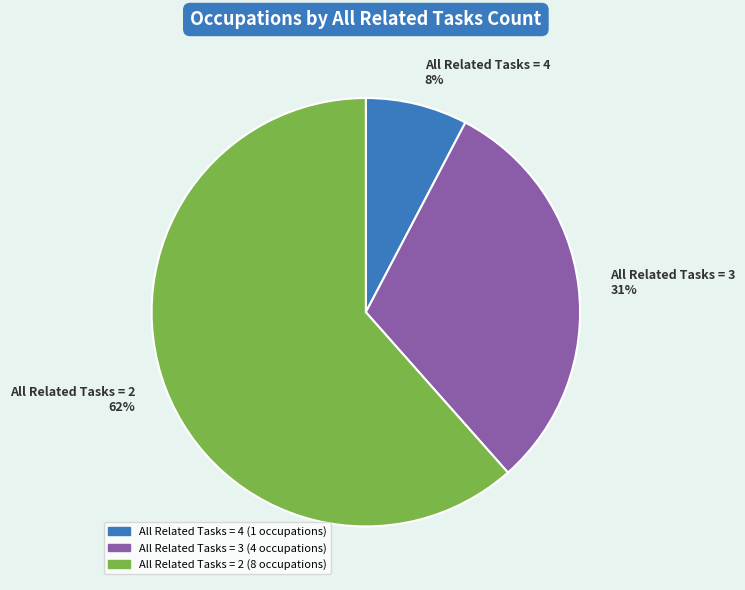

Which has a higher value, All Related Tasks = 2 or All Related Tasks = 4?

All Related Tasks = 2